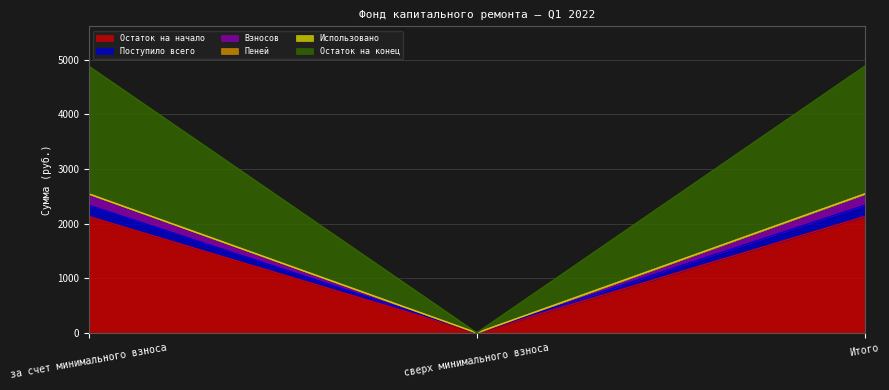

Which series has the widest spread of values?

Остаток на конец